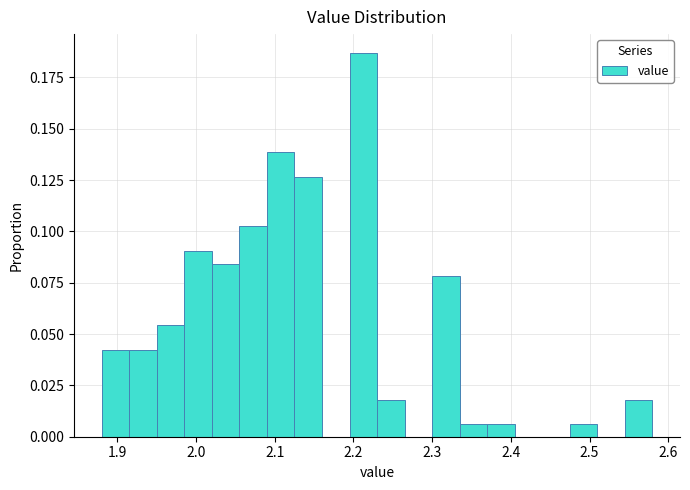

Read against the x-axis, roughly where is the centre of the tallest bar?

2.21